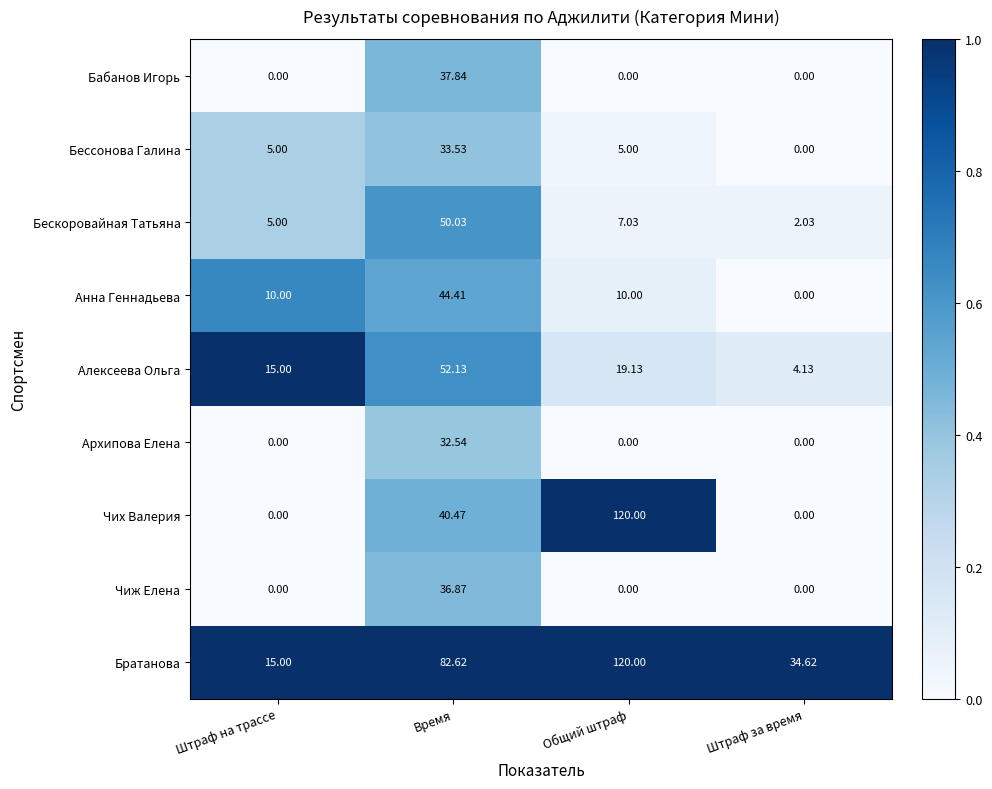

What is the total value across all series at Штраф за время?

40.8